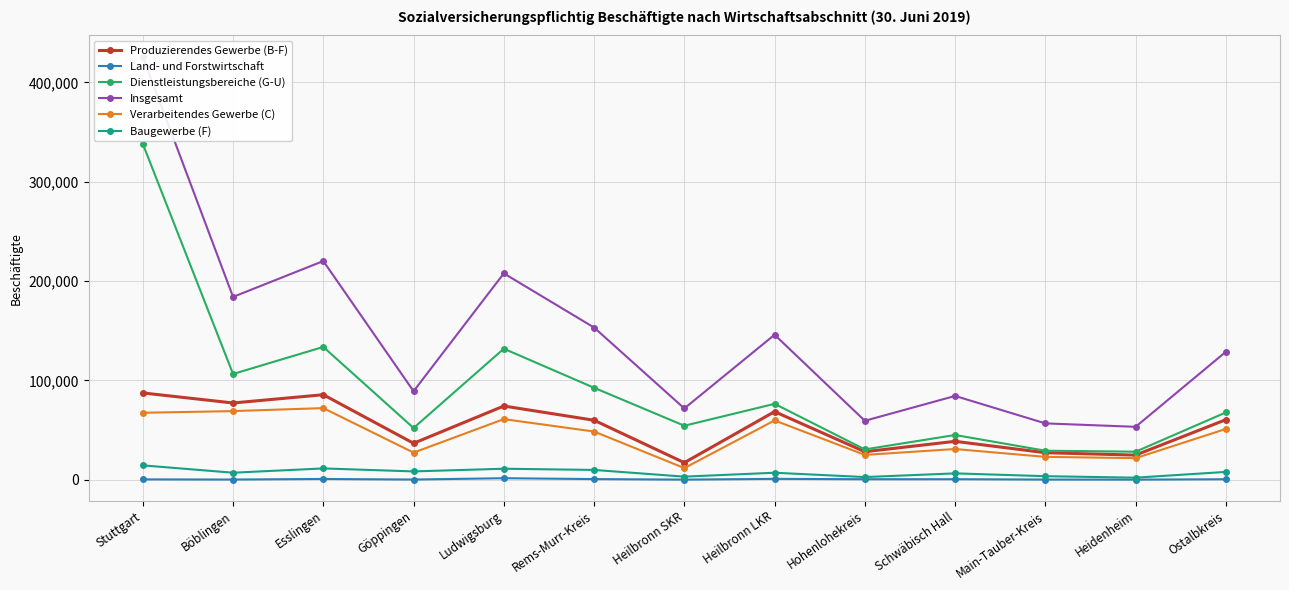

Where does the Produzierendes Gewerbe (B-F) series first go above 59944?

Stuttgart